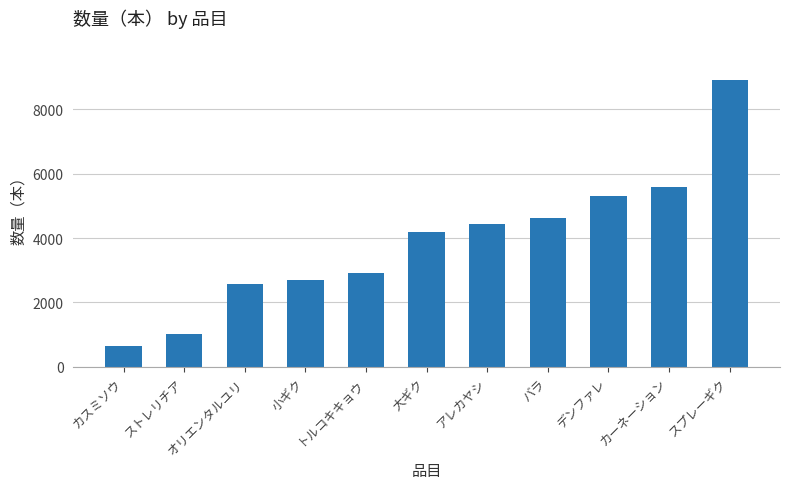

Does the chart contain stacked bars?

No